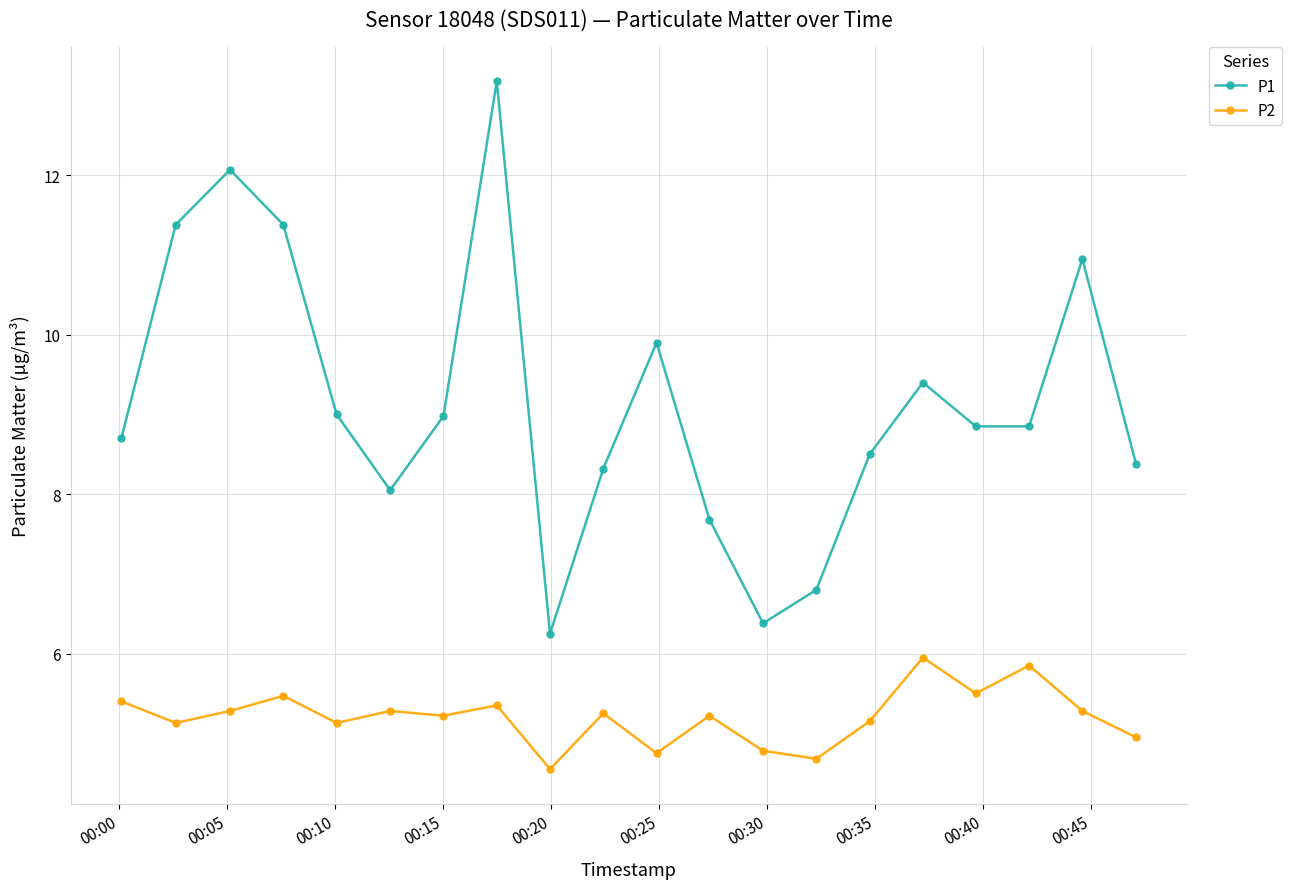

What is the value of the P2 point at the 2nd from the left?

5.1